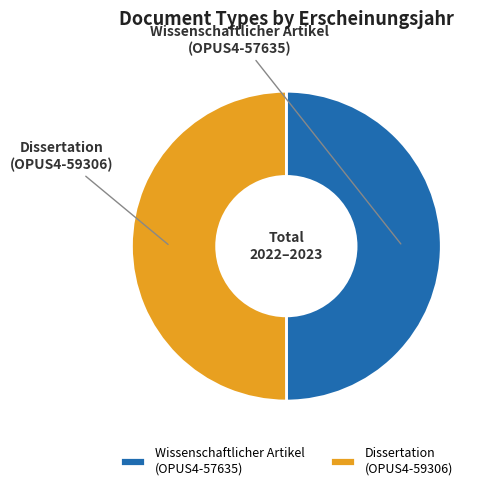

How many segments does this pie chart have?

2